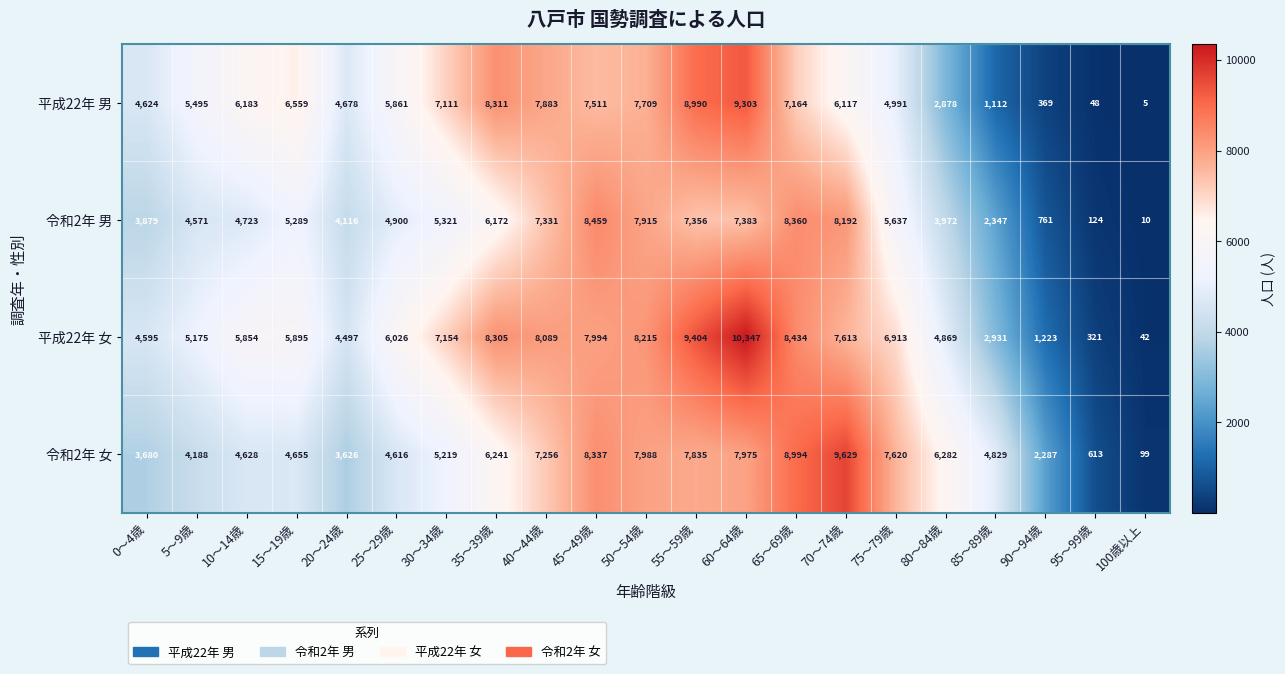

Which series has the widest spread of values?

平成22年 女